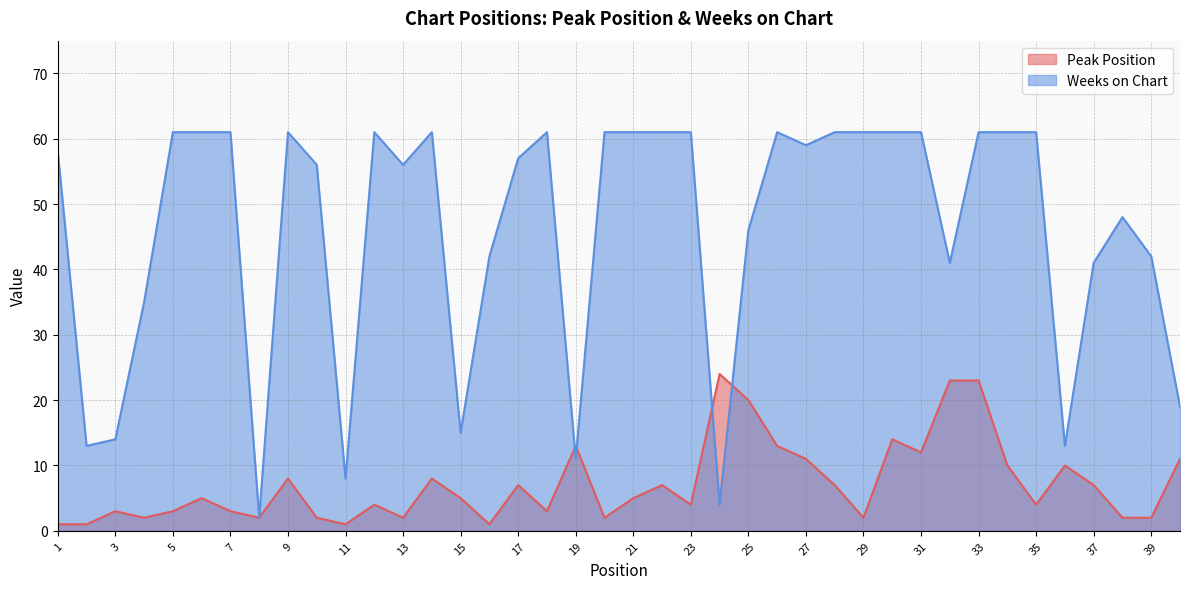

Is the value of Peak Position at 31 greater than the value of Weeks on Chart at 5?

No